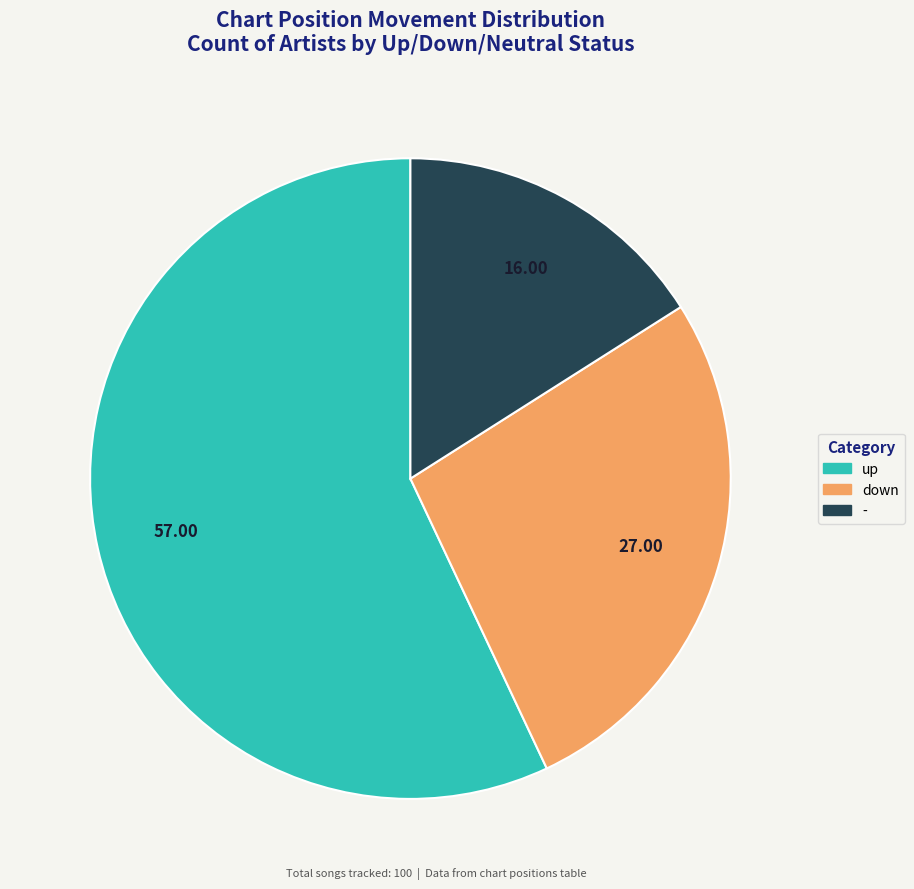

Which category has the smallest portion of the pie?

-